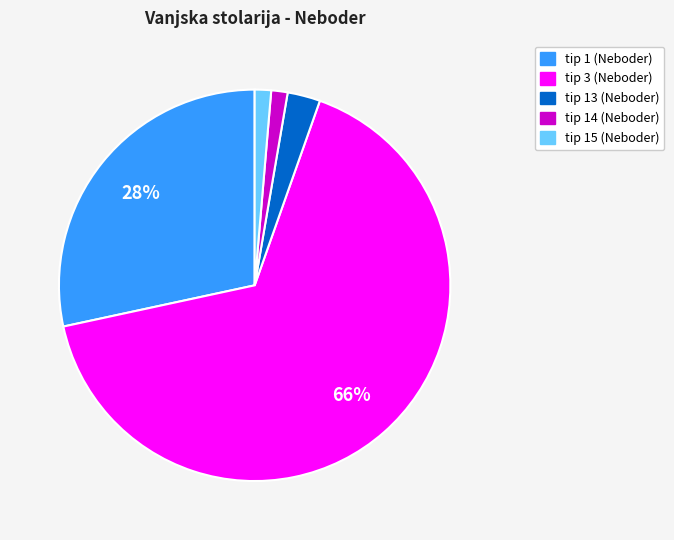

Do tip 14 (Neboder) and tip 13 (Neboder) together represent more than half of the pie?

No